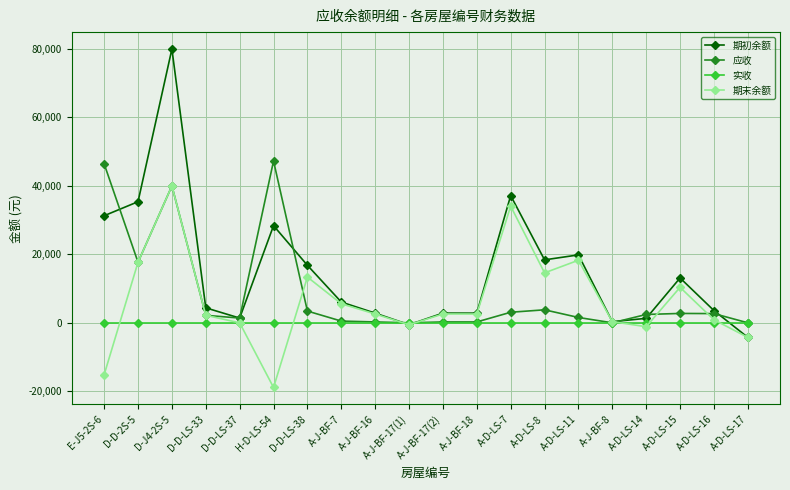

At how many categories does at least one series exceed 20809?

5